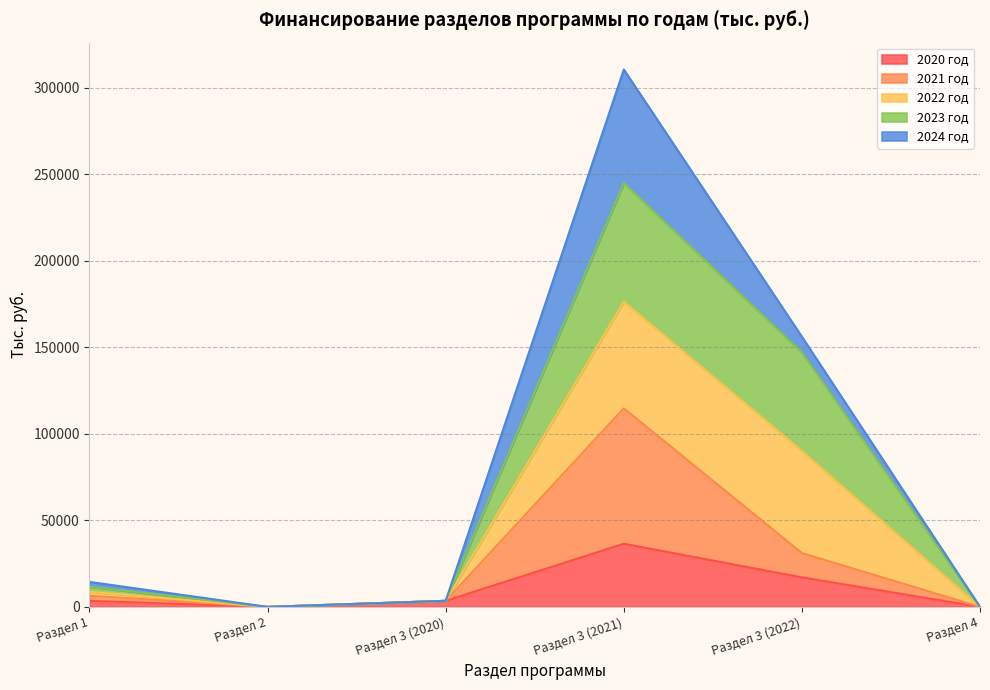

True or false: 2021 год has a value of 6423.2 at Раздел 1.

True